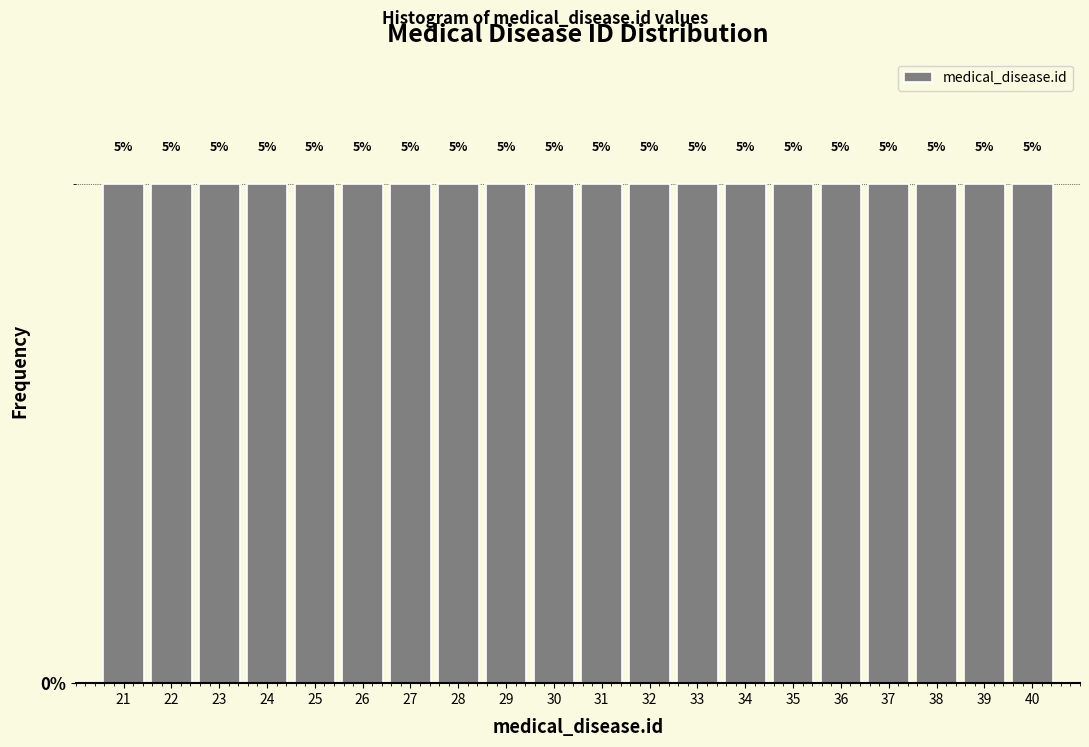

Reading left to right, transcribe this chart: for each bar, give the range it covers on the x-axis and its height.

20.5 to 21.5: 5
21.5 to 22.5: 5
22.5 to 23.5: 5
23.5 to 24.5: 5
24.5 to 25.5: 5
25.5 to 26.5: 5
26.5 to 27.5: 5
27.5 to 28.5: 5
28.5 to 29.5: 5
29.5 to 30.5: 5
30.5 to 31.5: 5
31.5 to 32.5: 5
32.5 to 33.5: 5
33.5 to 34.5: 5
34.5 to 35.5: 5
35.5 to 36.5: 5
36.5 to 37.5: 5
37.5 to 38.5: 5
38.5 to 39.5: 5
39.5 to 40.5: 5